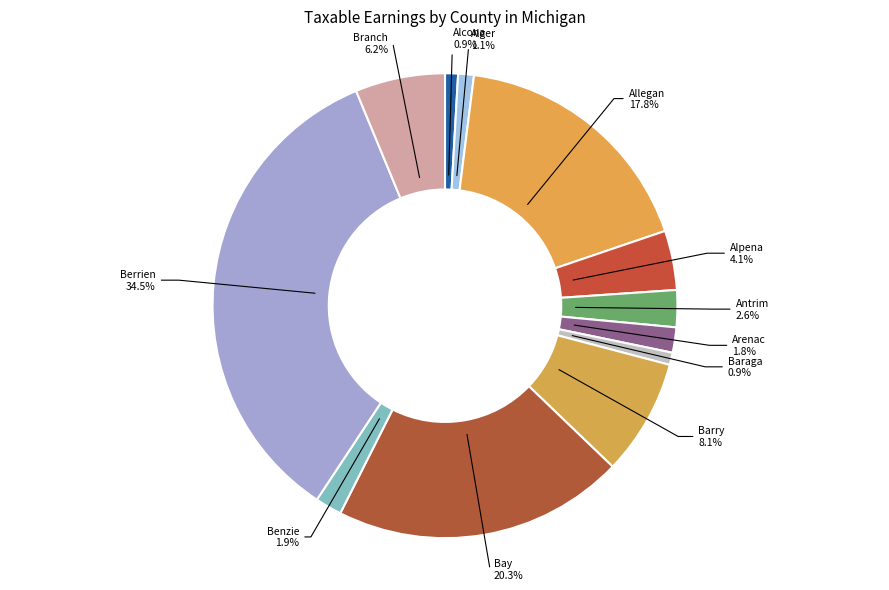

How much of the chart is everything except Alpena?

95.9%